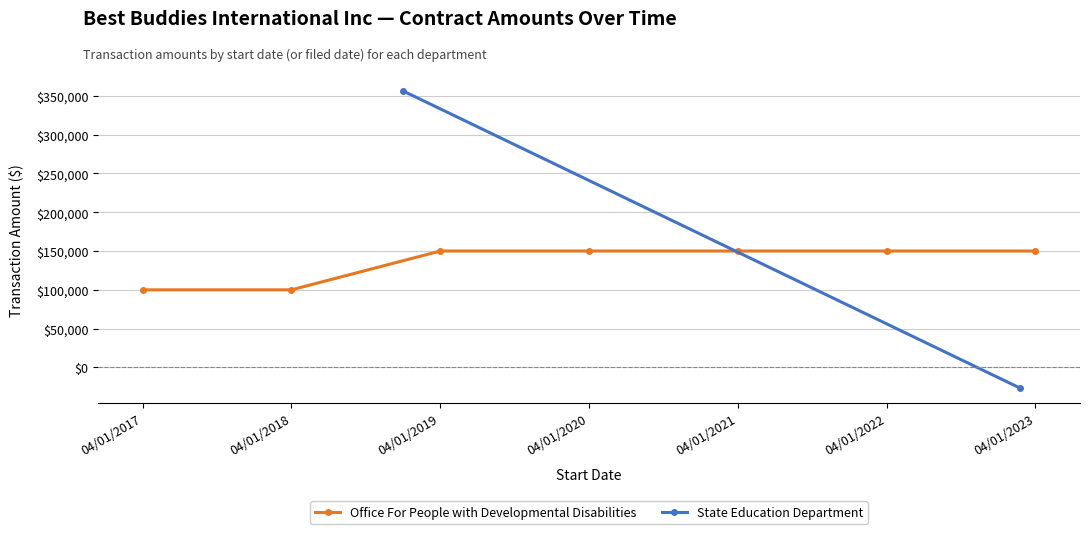

What is the difference between the maximum and second lowest values?

50000